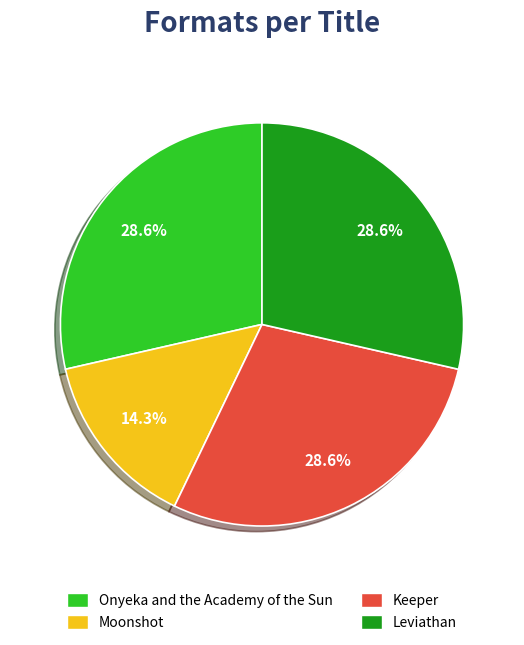

Is it true that Keeper is 29% of the pie?

True